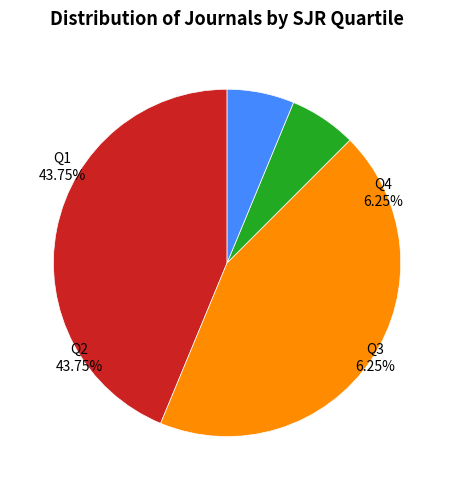

What is the change in value from Q1 to Q3?

-6